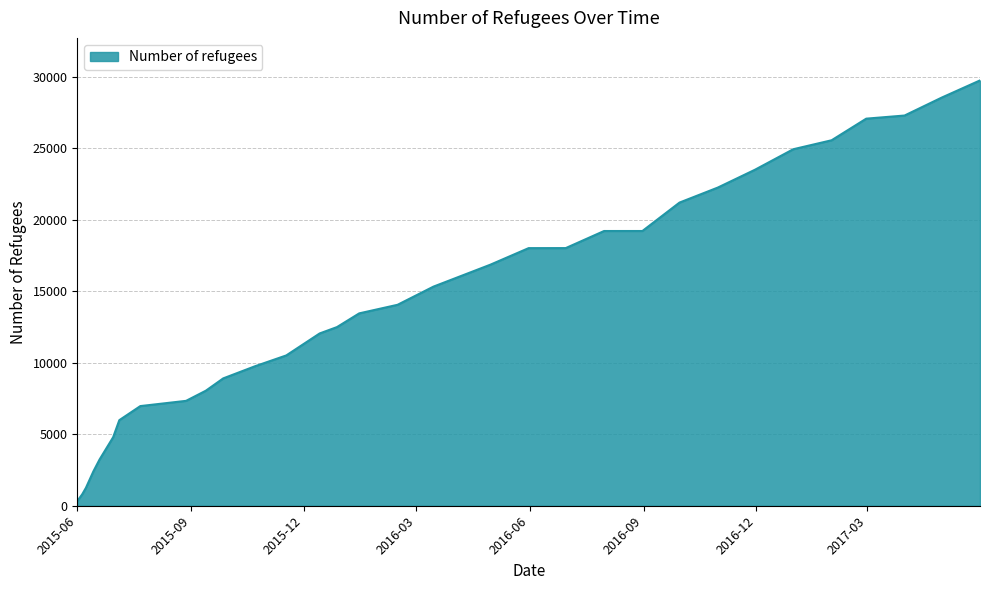

What is the greatest value displayed?

29730